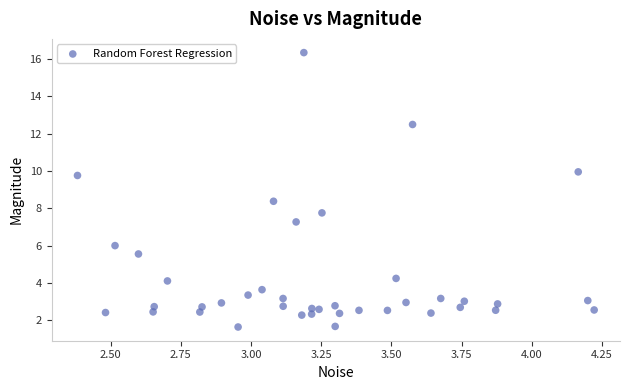

What is the range of Y values (max minus min)?

14.7